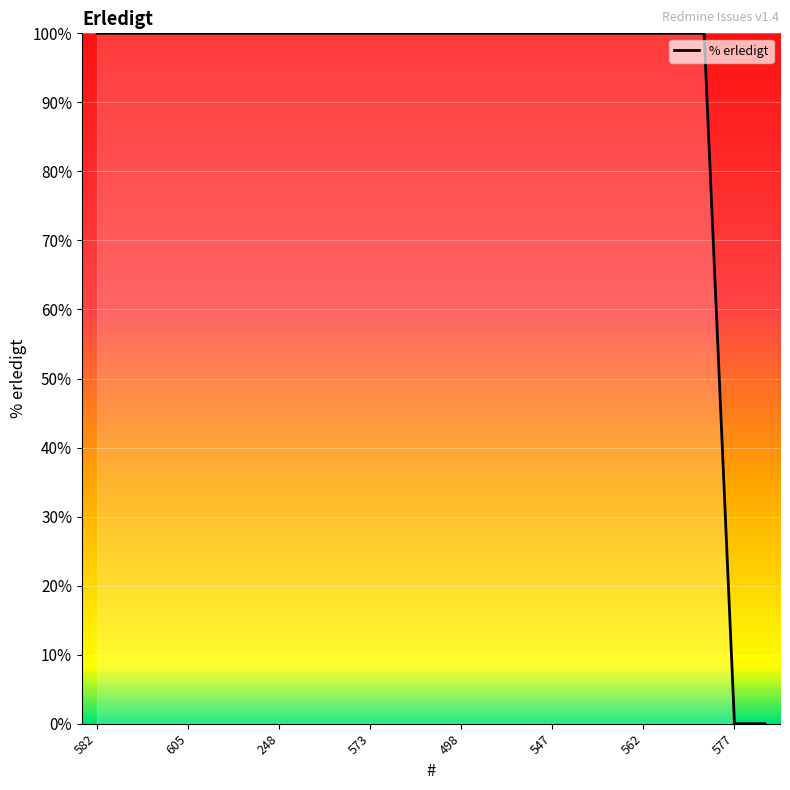

The chart shows a value of 0 at 577. True or false?

True